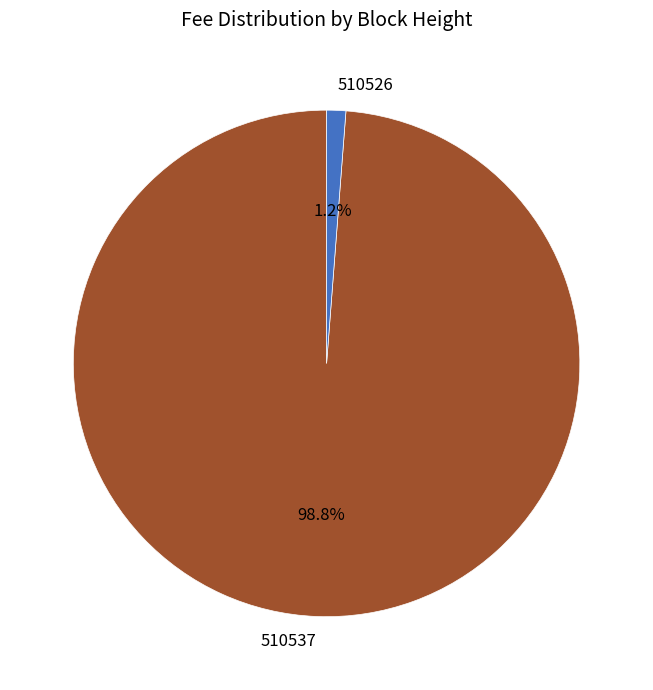

How many slices are in this pie chart?

2